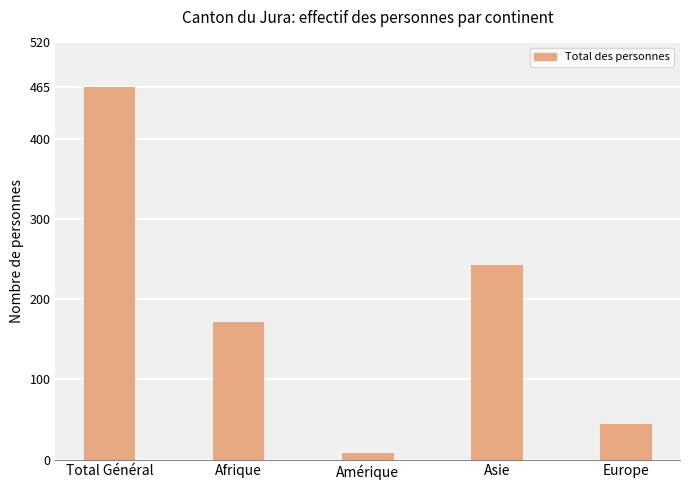

How many data points are less than 171?

2